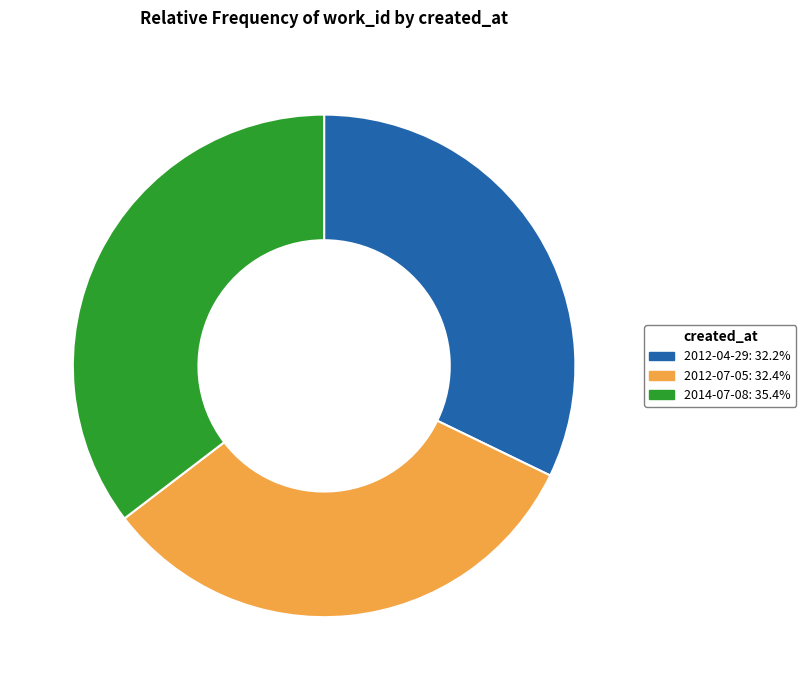

The 2012-07-05 slice represents 41% of the pie. True or false?

False